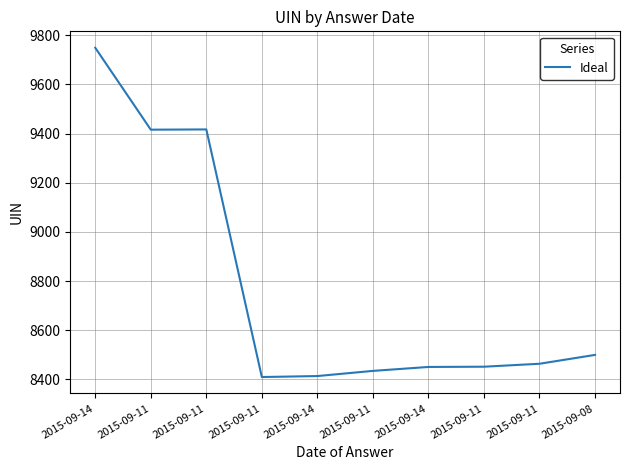

Reading left to right, list all the values displayed in this chart.

9749	9416	9417	8410	8414	8435	8451	8452	8464	8500